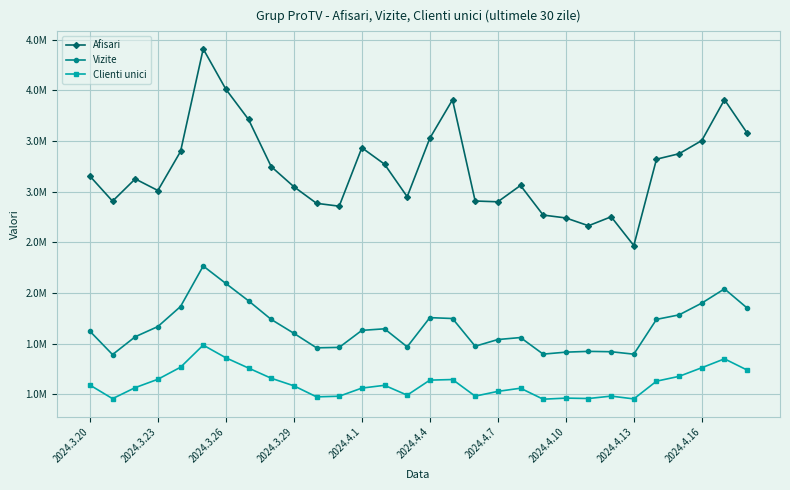

Is this an area chart (filled region under the line)?

No